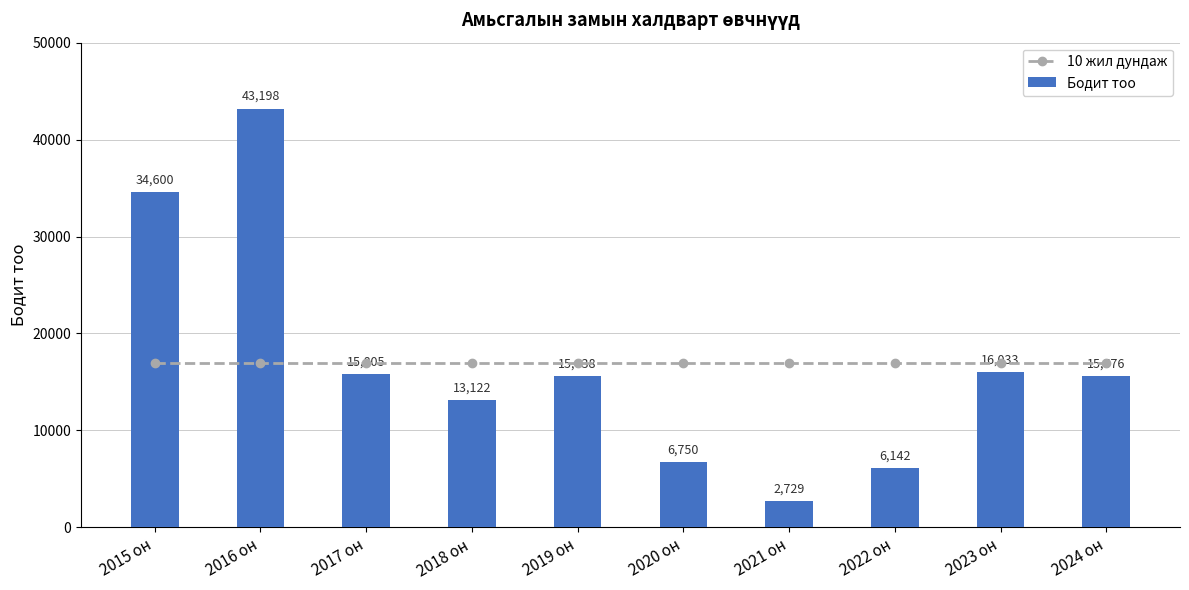

True or false: Бодит тоо has a value of 25403 at 2016 он.

False